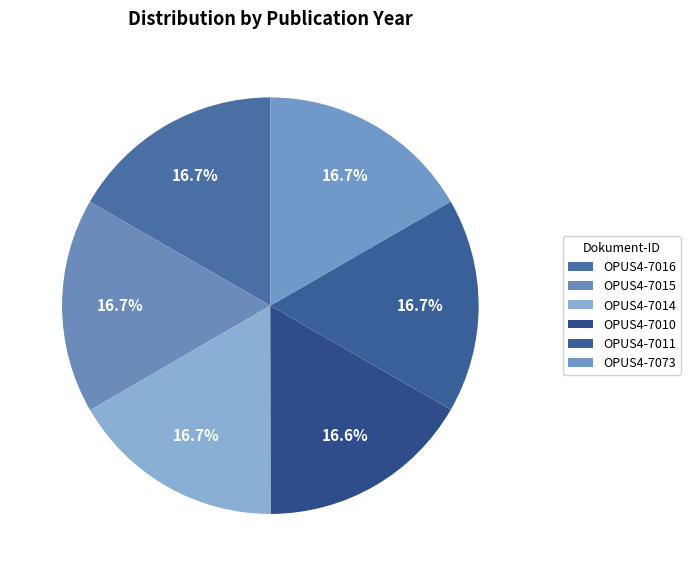

To the nearest percent, what is the combined percentage of OPUS4-7010 and OPUS4-7015?

33%